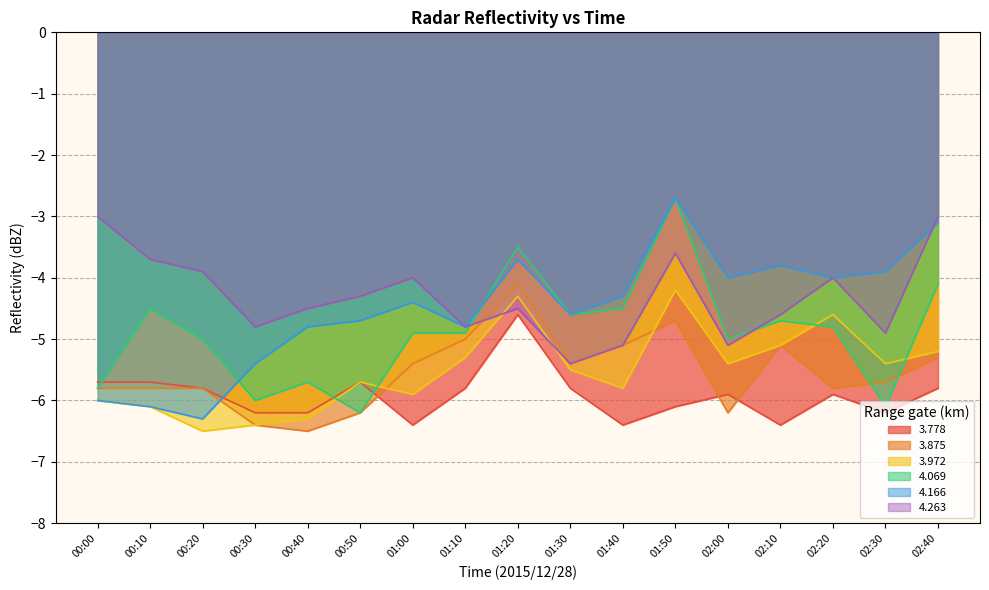

At 00:00, list the series in order from smallest to largest.

3.972, 4.166, 3.875, 4.069, 3.778, 4.263